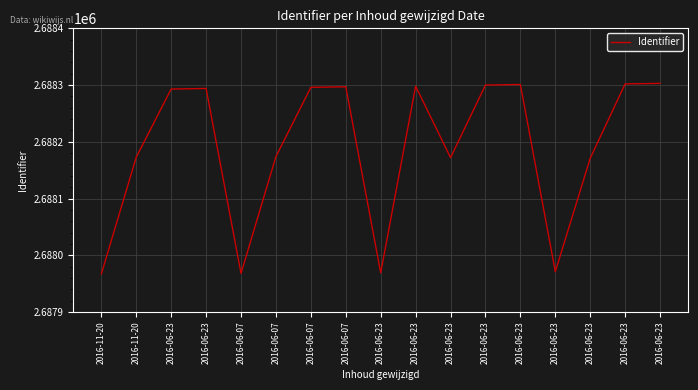

How many lines are shown in the chart?

1